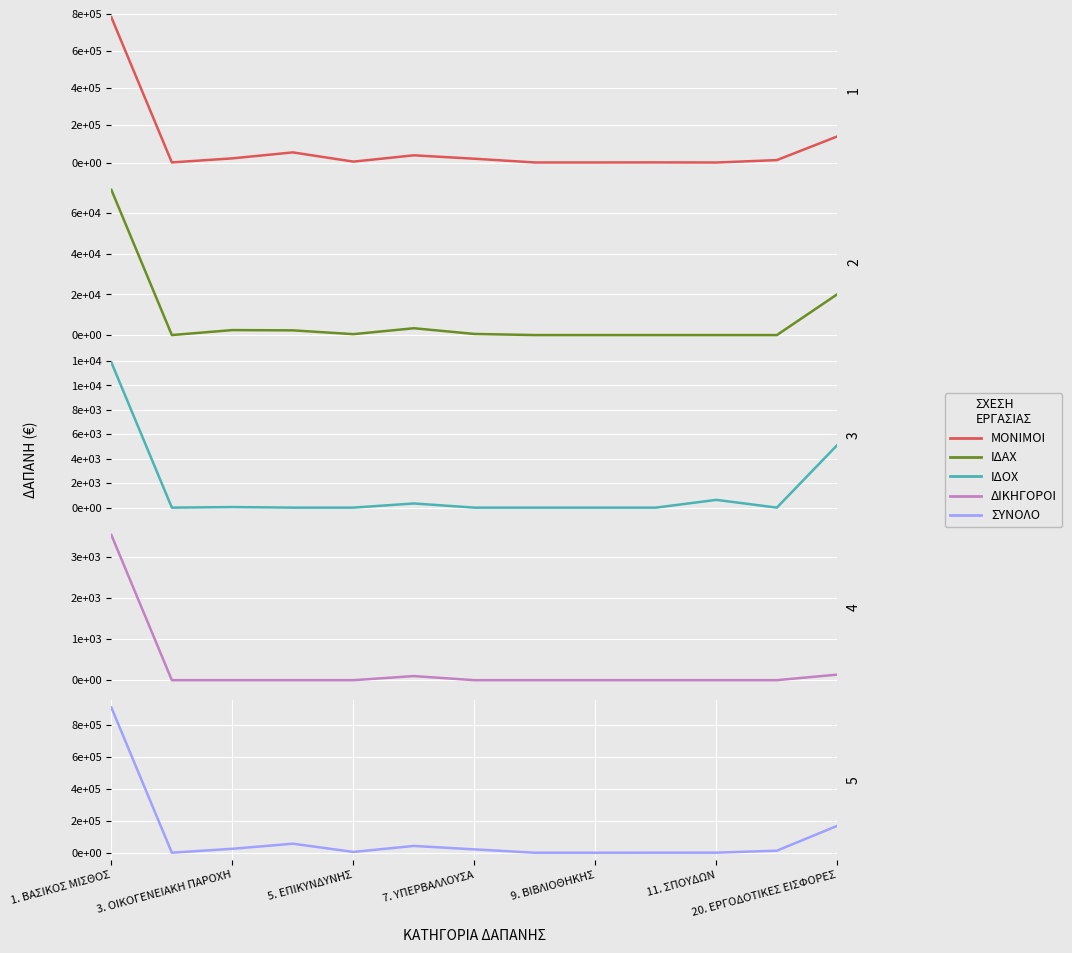

Reading left to right, what are all the values shown in this chart?

ΜΟΝΙΜΟΙ: 781845.5	505.6	22405.0	54545.7	4785.0	38788.3	20467.8	238.0	225.0	632.0	45.0	12975.6	140530.4
ΙΔΑΧ: 71528.9	0.0	2450.0	2320.0	450.0	3362.5	549.0	0.0	0.0	0.0	0.0	0.0	20130.2
ΙΔΟΧ: 11889.7	0.0	45.0	0.0	0.0	340.0	0.0	0.0	0.0	0.0	635.2	0.0	5131.7
ΔΙΚΗΓΟΡΟΙ: 3535.0	0.0	0.0	0.0	0.0	100.0	0.0	0.0	0.0	0.0	0.0	0.0	135.8
ΣΥΝΟΛΟ: 910941.6	505.6	24950.0	56865.7	5235.0	42890.8	21324.8	238.0	225.0	632.0	680.2	12975.6	169146.6